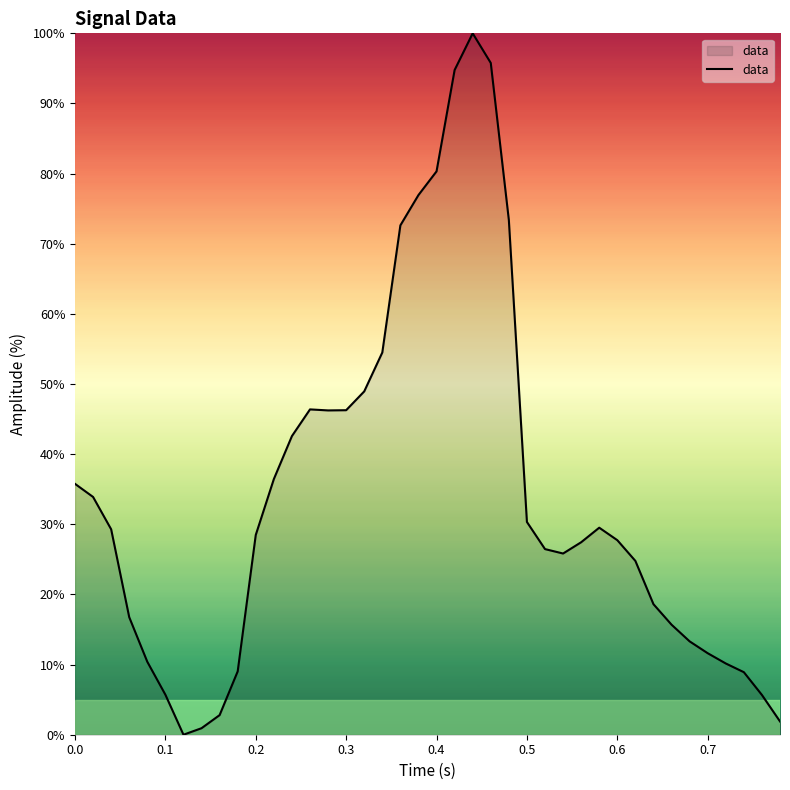

What is the difference between the maximum and minimum values?

100.0